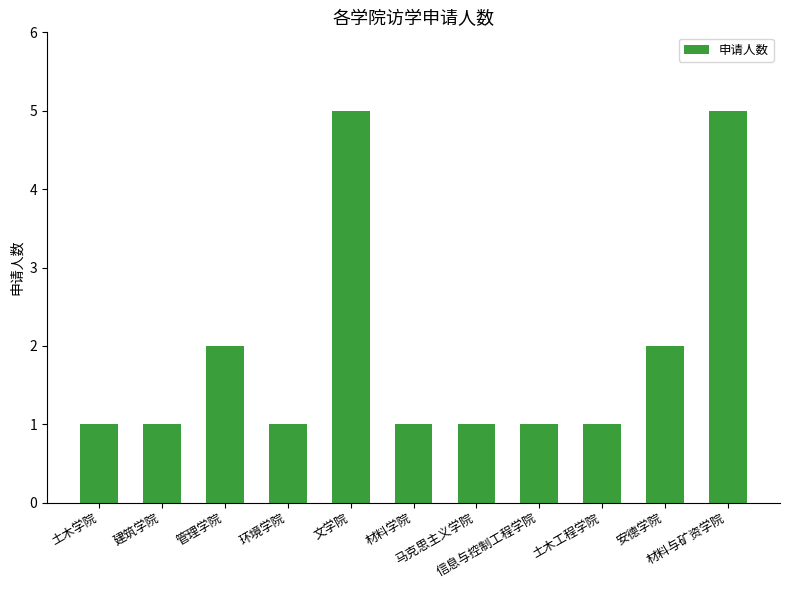

What is the difference between the values at 安德学院 and 文学院?

3